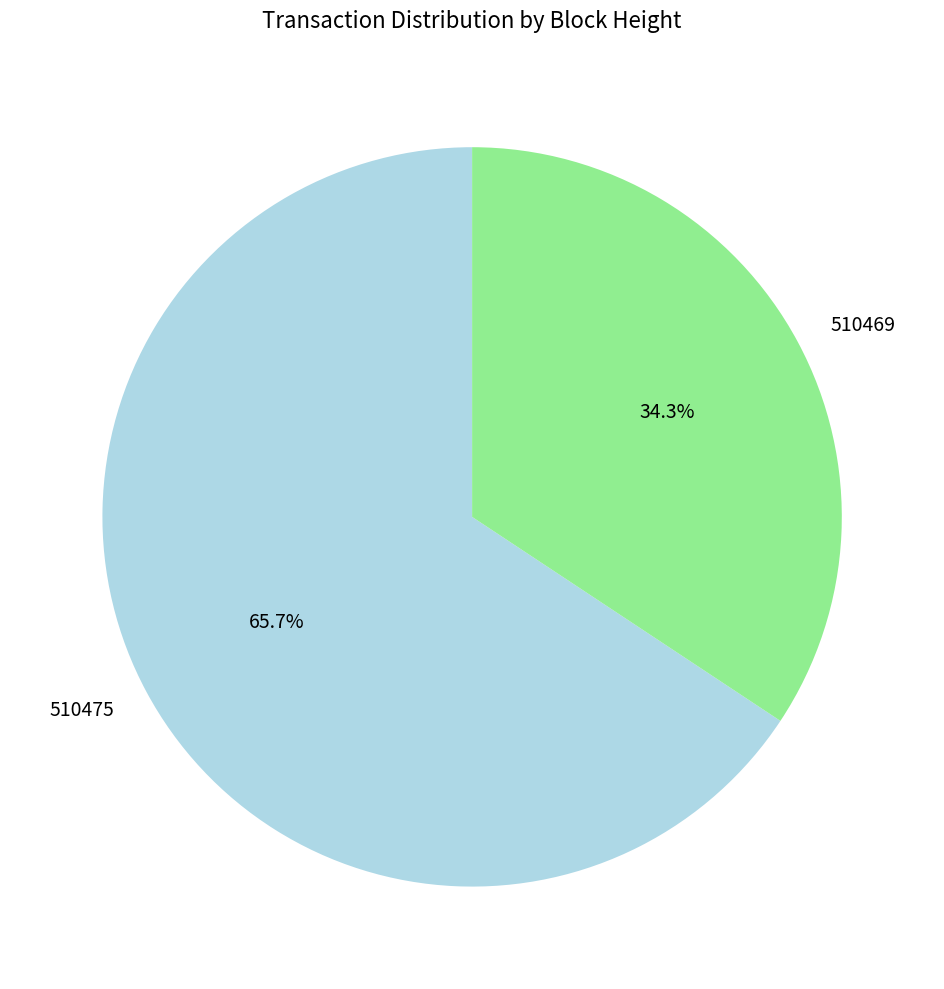

What is the ratio of the value at 510469 to the value at 510475?

0.5